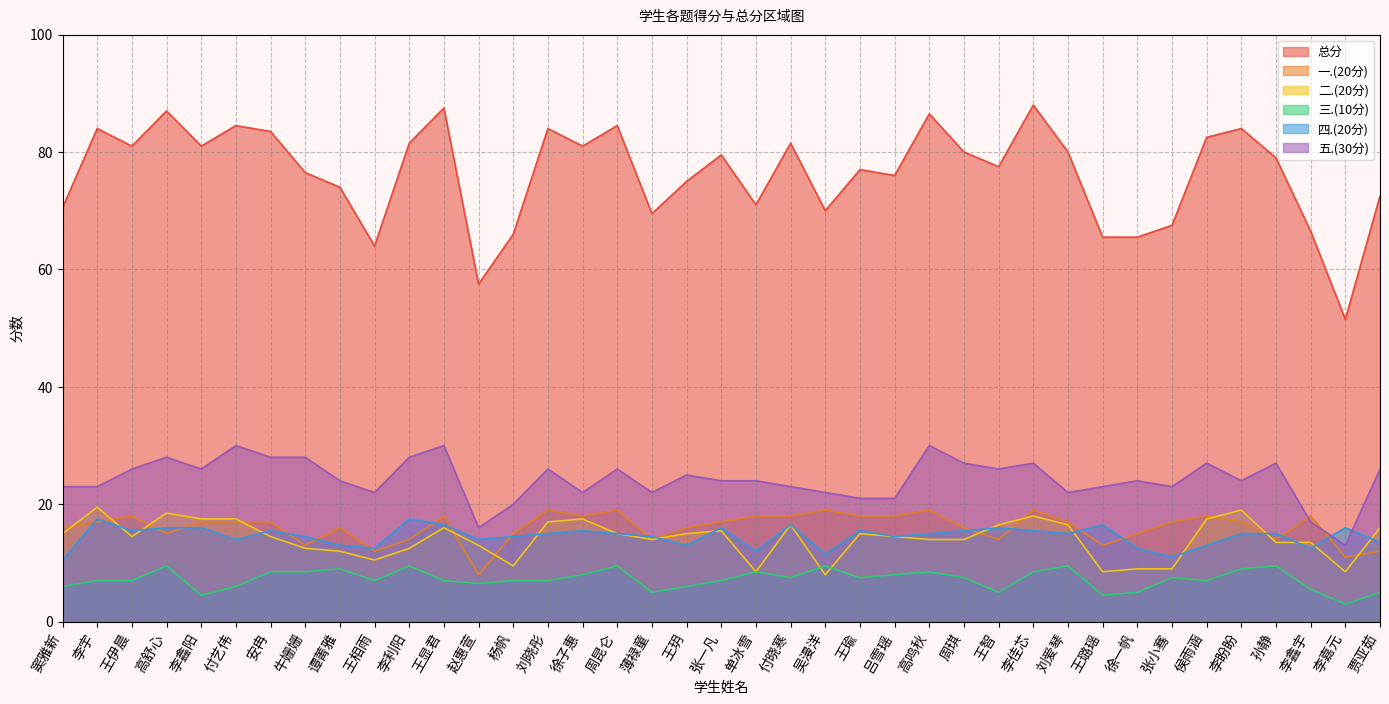

How many lines are shown in the chart?

6